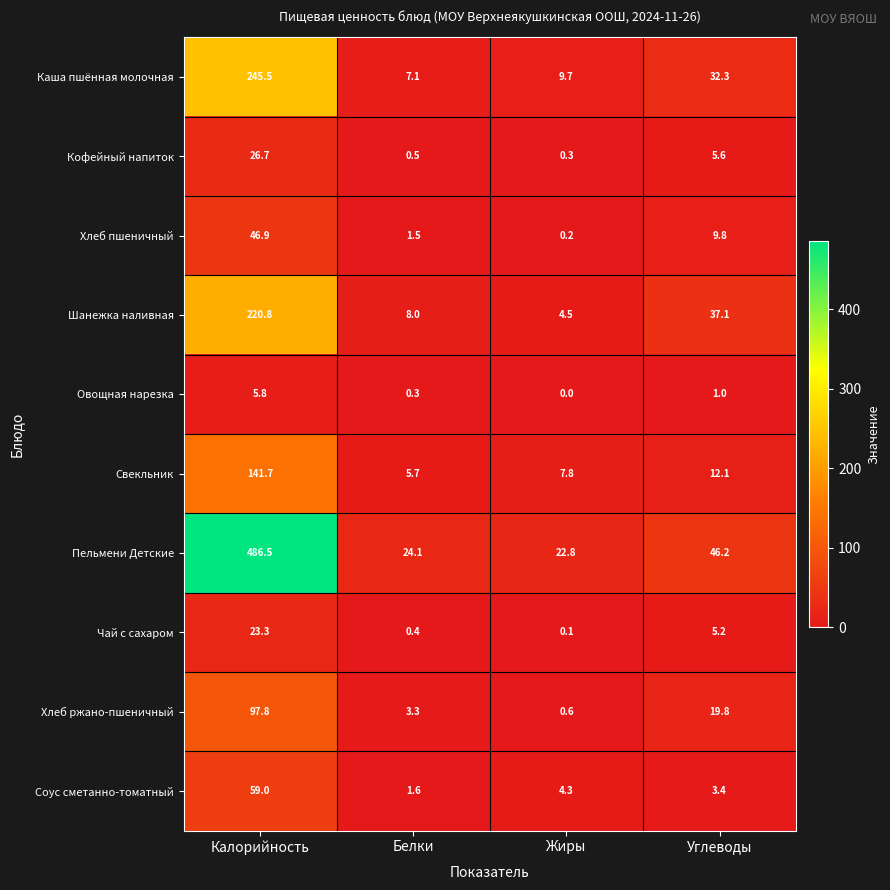

Is it true that Свекльник equals 12.1 at Углеводы?

True